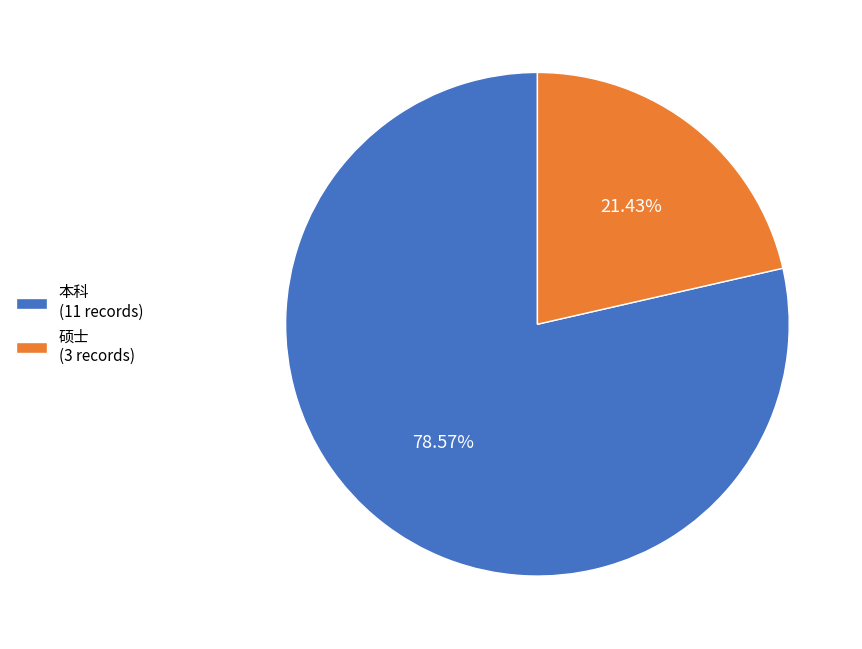

What is the smallest slice in the pie chart?

硕士